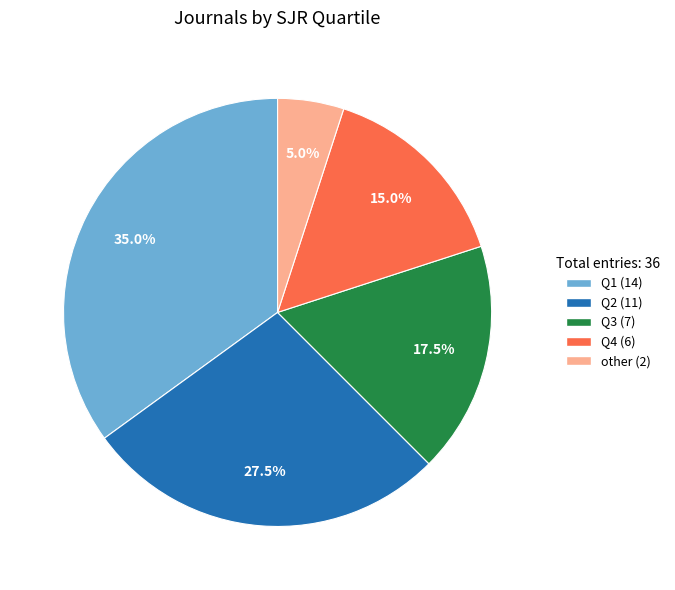

Which has a higher value, Q1 or Q4?

Q1